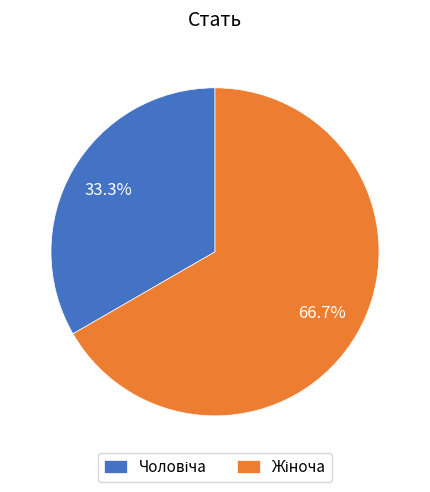

Is there any slice that represents more than half of the pie?

Yes